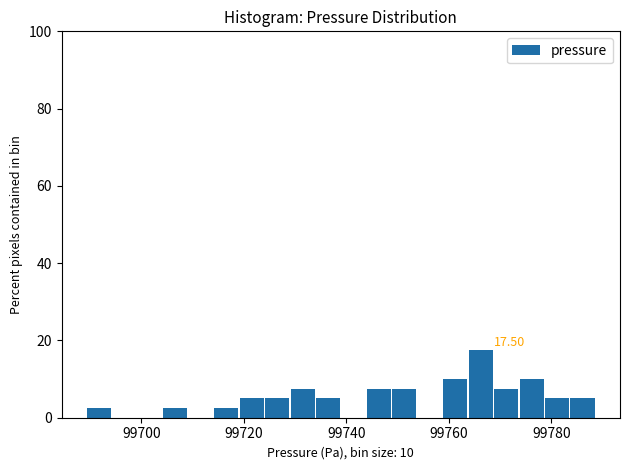

Read against the x-axis, roughly where is the centre of the tallest bar?

99766